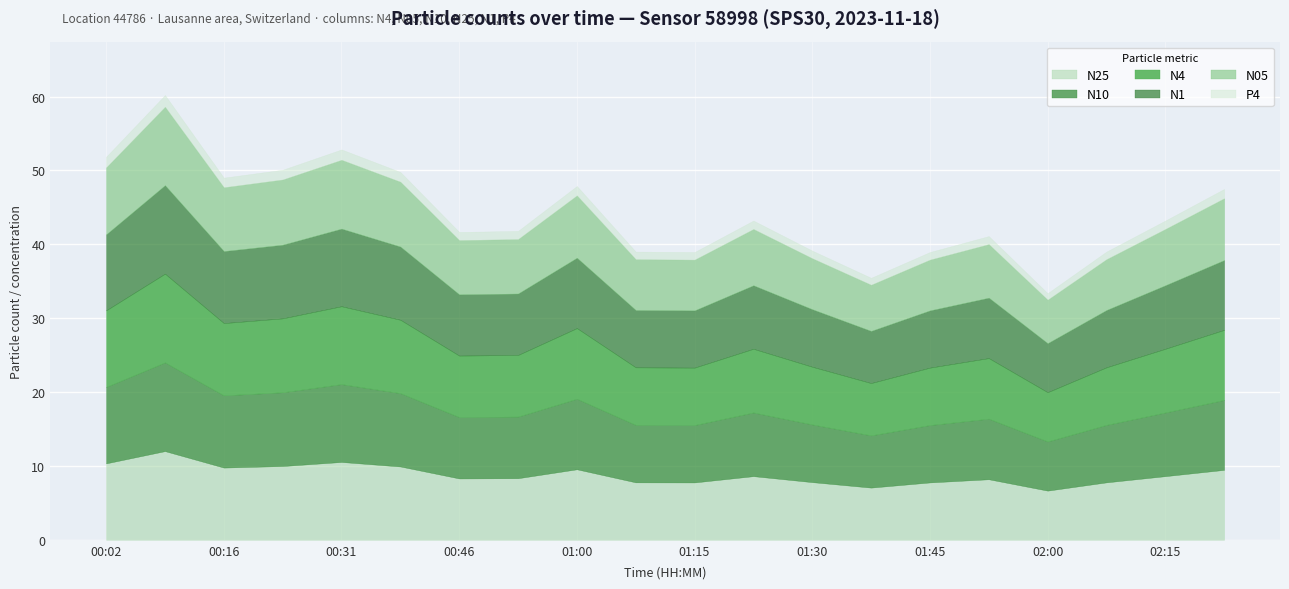

Does the chart display data point markers on the line(s)?

No